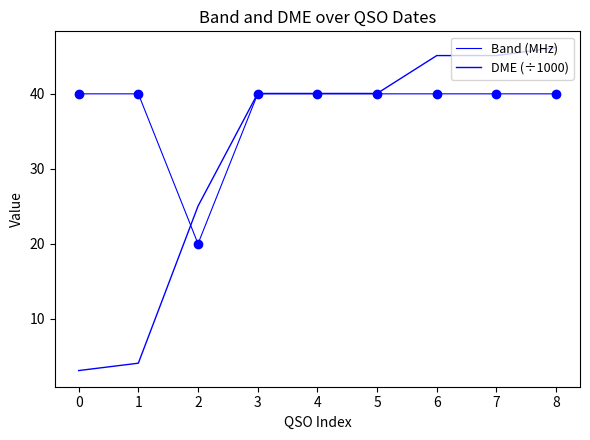

Between which two adjacent categories do Band (MHz) and DME (÷1000) first intersect?

1 and 2